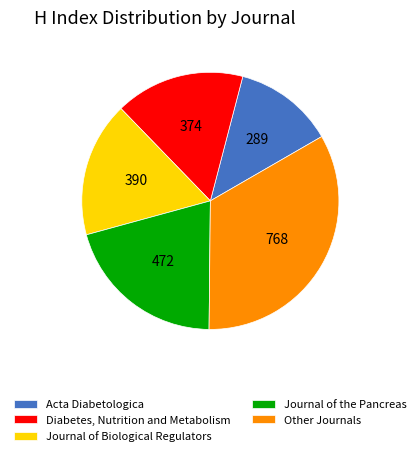

Which slice is the smallest?

Acta Diabetologica